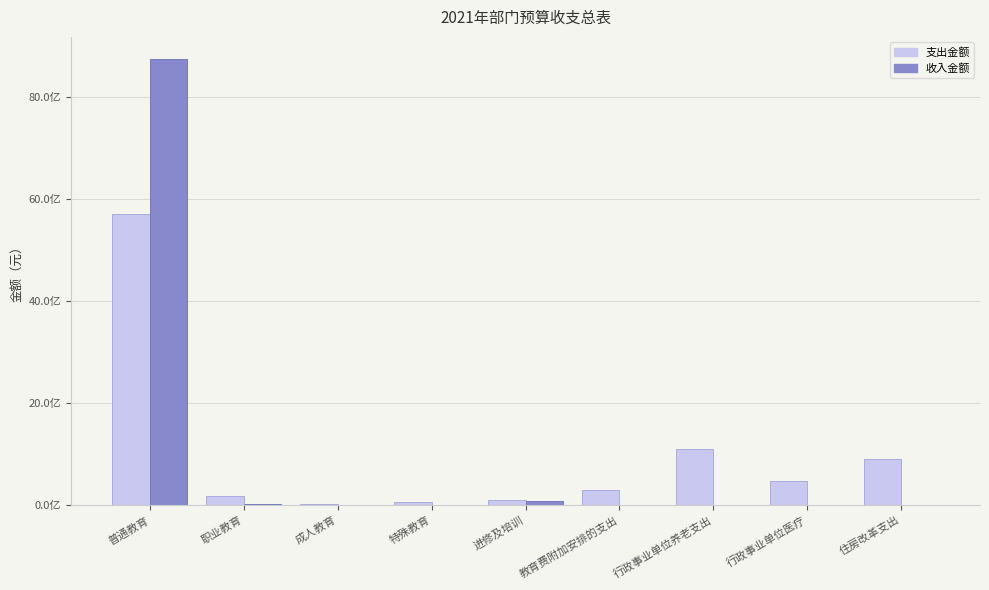

What is the average value of the 收入金额 series?

983728756.3